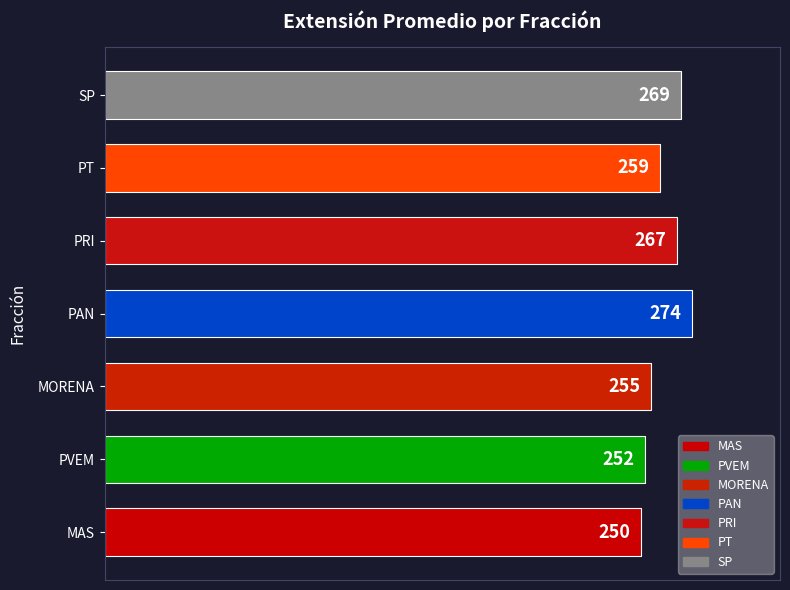

Rank the categories by value from lowest to highest.

MAS, PVEM, MORENA, PT, PRI, SP, PAN